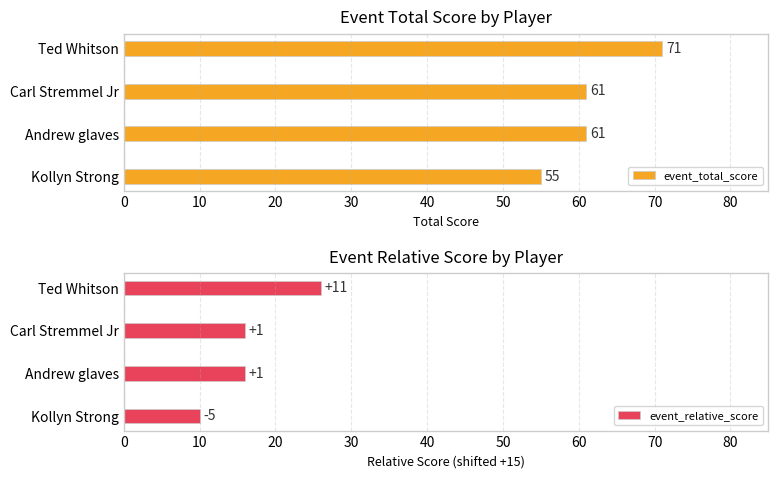

Count the event_relative_score values in the range 16 to 26.

3